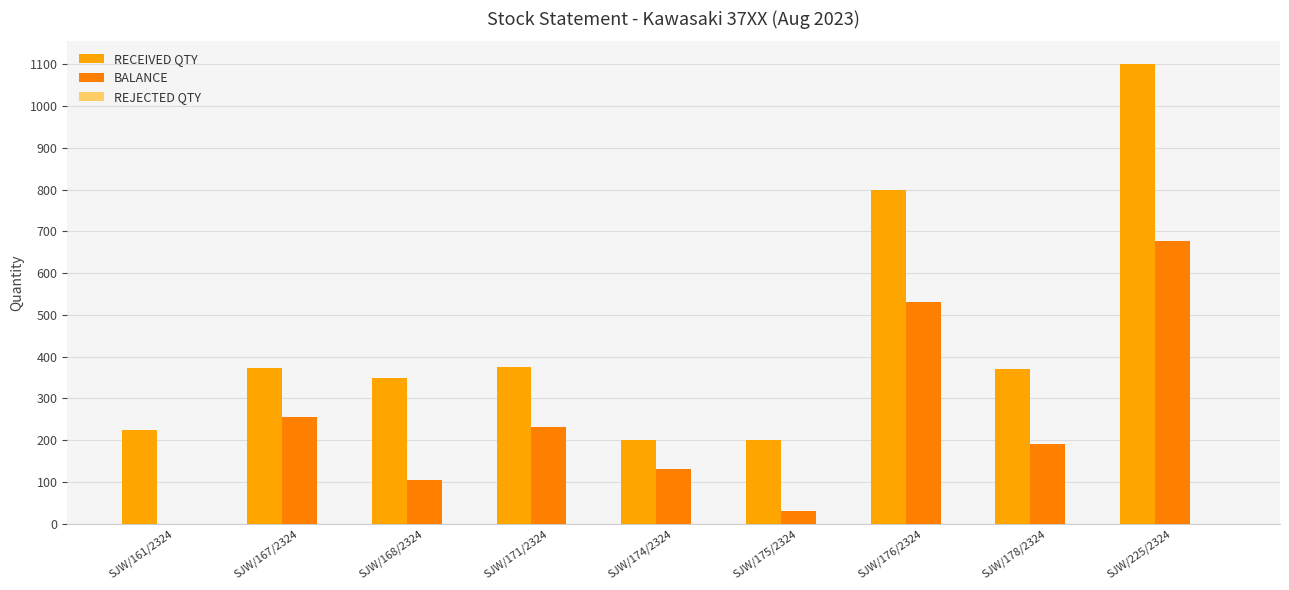

Is it true that RECEIVED QTY equals 185 at SJW/167/2324?

False